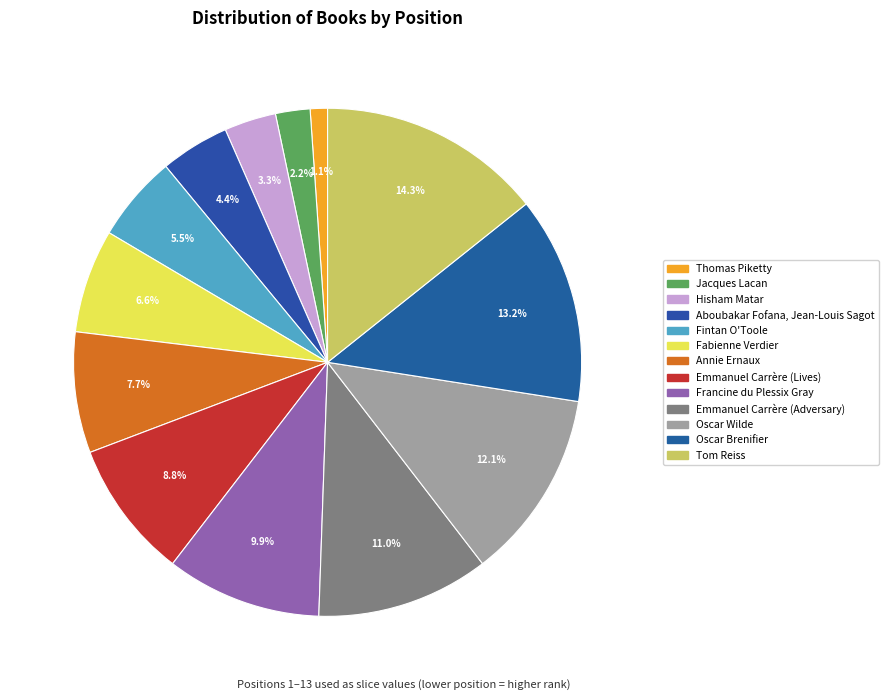

What percentage is the Aboubakar Fofana, Jean-Louis Sagot slice, to the nearest percent?

4%